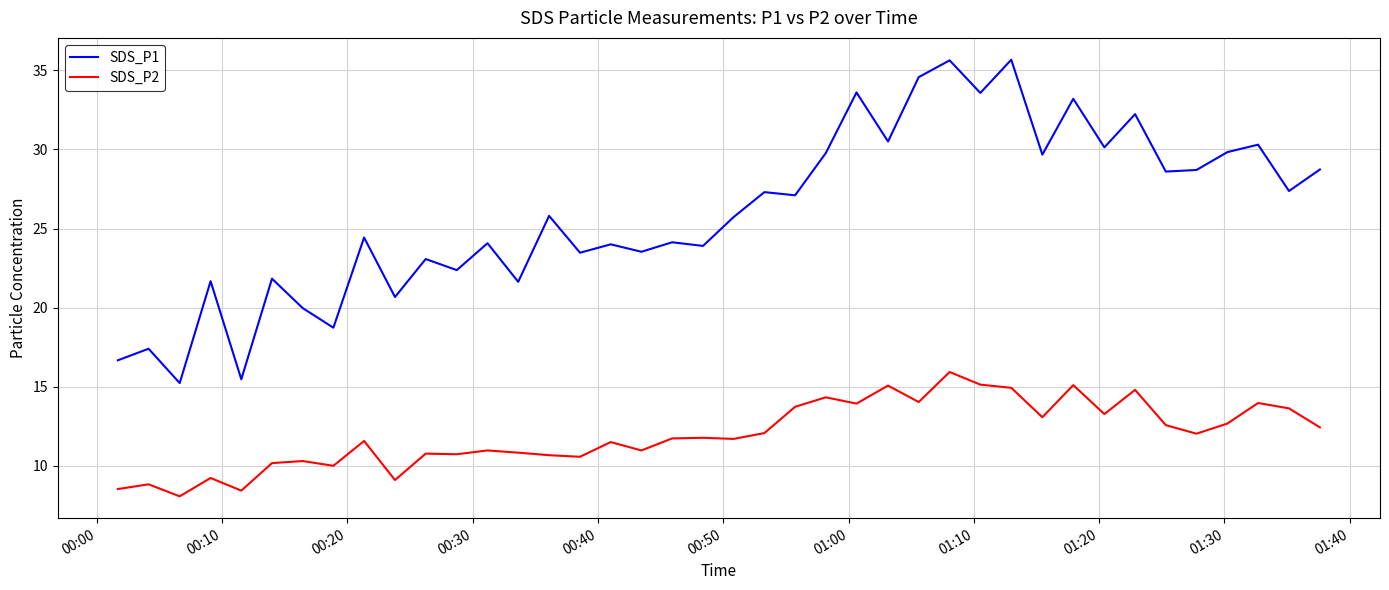

Which series has the largest total across all categories?

SDS_P1